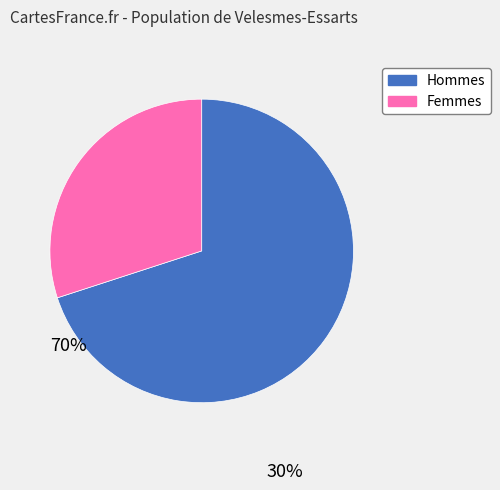

Does any single category account for the majority?

Yes